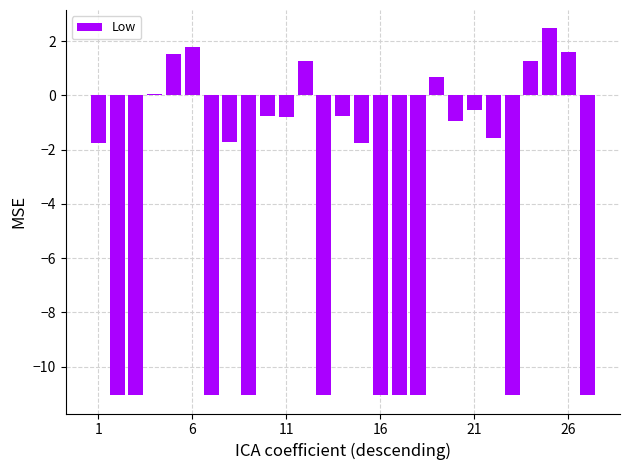

What is the greatest value displayed?

2.5